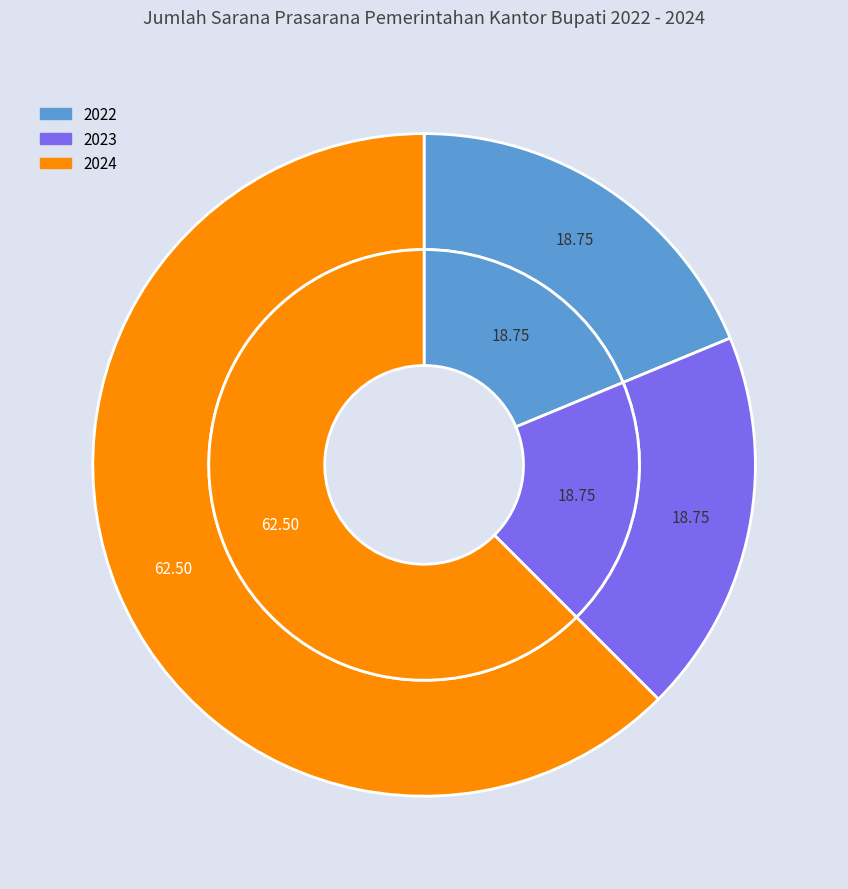

Is there a majority slice in this chart?

Yes